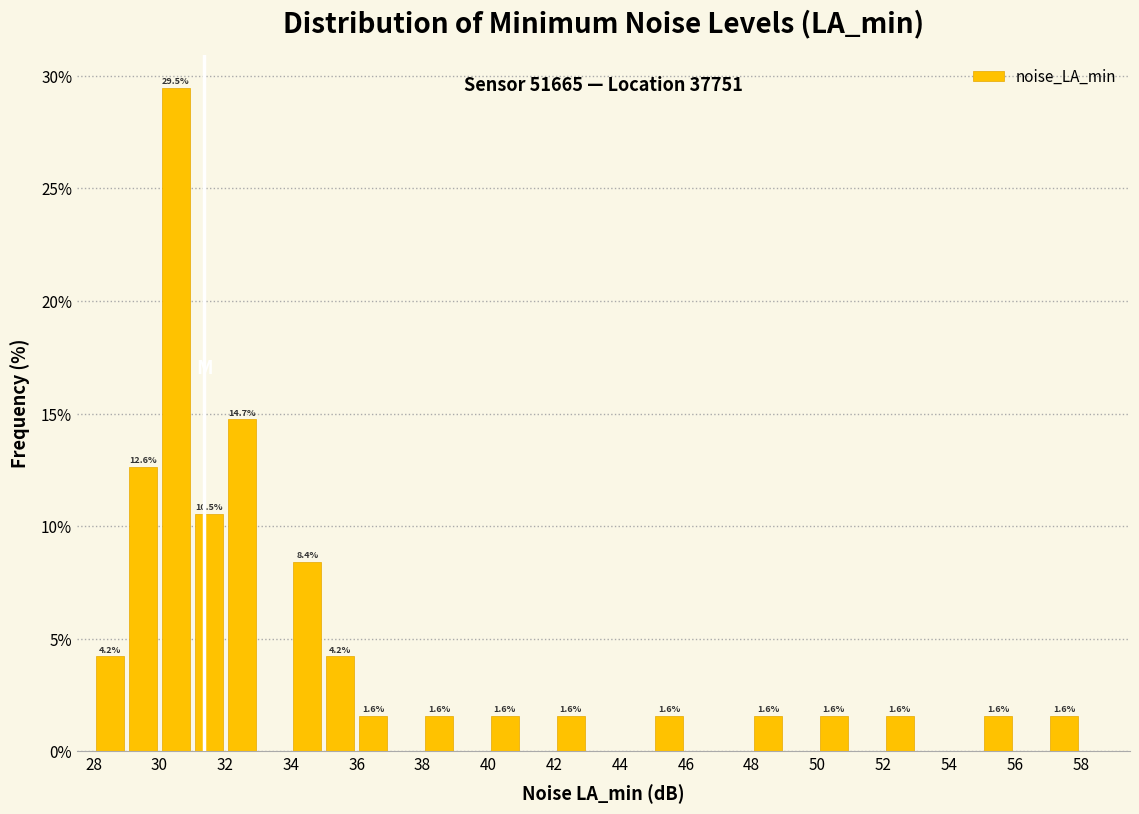

Which range on the x-axis has the tallest bar?

30 to 31